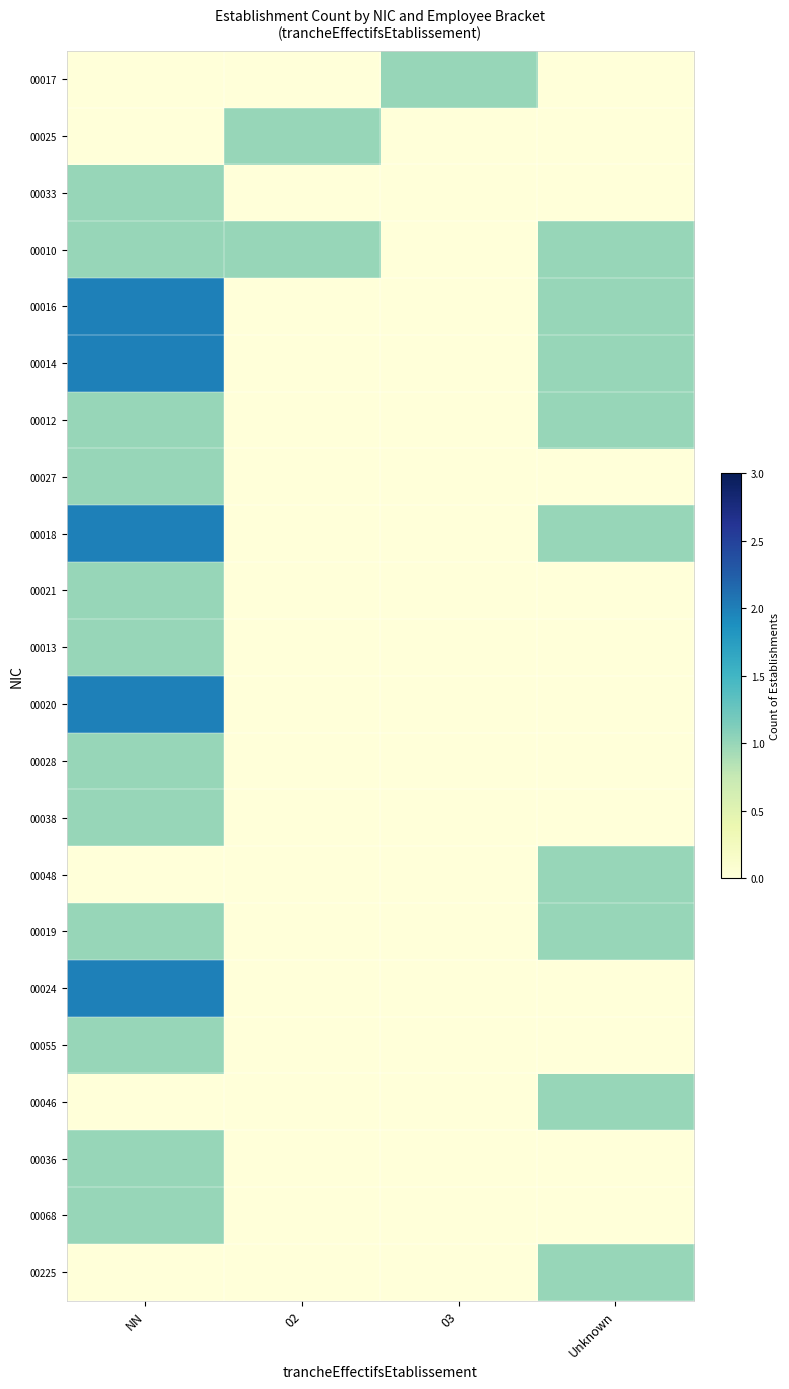

Reading right to left, transcribe all the data shown in this chart.

00017: Unknown=0	03=1	02=0	NN=0
00025: Unknown=0	03=0	02=1	NN=0
00033: Unknown=0	03=0	02=0	NN=1
00010: Unknown=1	03=0	02=1	NN=1
00016: Unknown=1	03=0	02=0	NN=2
00014: Unknown=1	03=0	02=0	NN=2
00012: Unknown=1	03=0	02=0	NN=1
00027: Unknown=0	03=0	02=0	NN=1
00018: Unknown=1	03=0	02=0	NN=2
00021: Unknown=0	03=0	02=0	NN=1
00013: Unknown=0	03=0	02=0	NN=1
00020: Unknown=0	03=0	02=0	NN=2
00028: Unknown=0	03=0	02=0	NN=1
00038: Unknown=0	03=0	02=0	NN=1
00048: Unknown=1	03=0	02=0	NN=0
00019: Unknown=1	03=0	02=0	NN=1
00024: Unknown=0	03=0	02=0	NN=2
00055: Unknown=0	03=0	02=0	NN=1
00046: Unknown=1	03=0	02=0	NN=0
00036: Unknown=0	03=0	02=0	NN=1
00068: Unknown=0	03=0	02=0	NN=1
00225: Unknown=1	03=0	02=0	NN=0